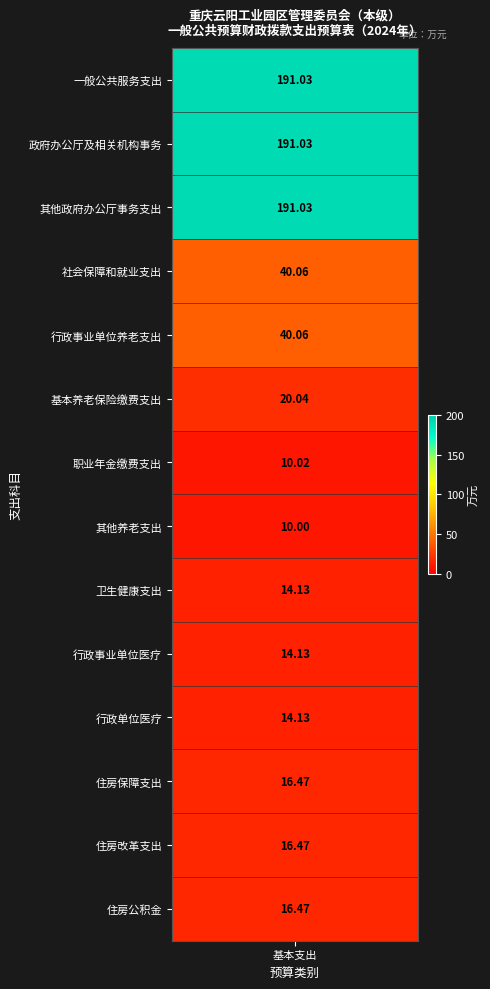

What is the change in value from 机关事业单位职业年金缴费支出 to 住房改革支出?

+6.4